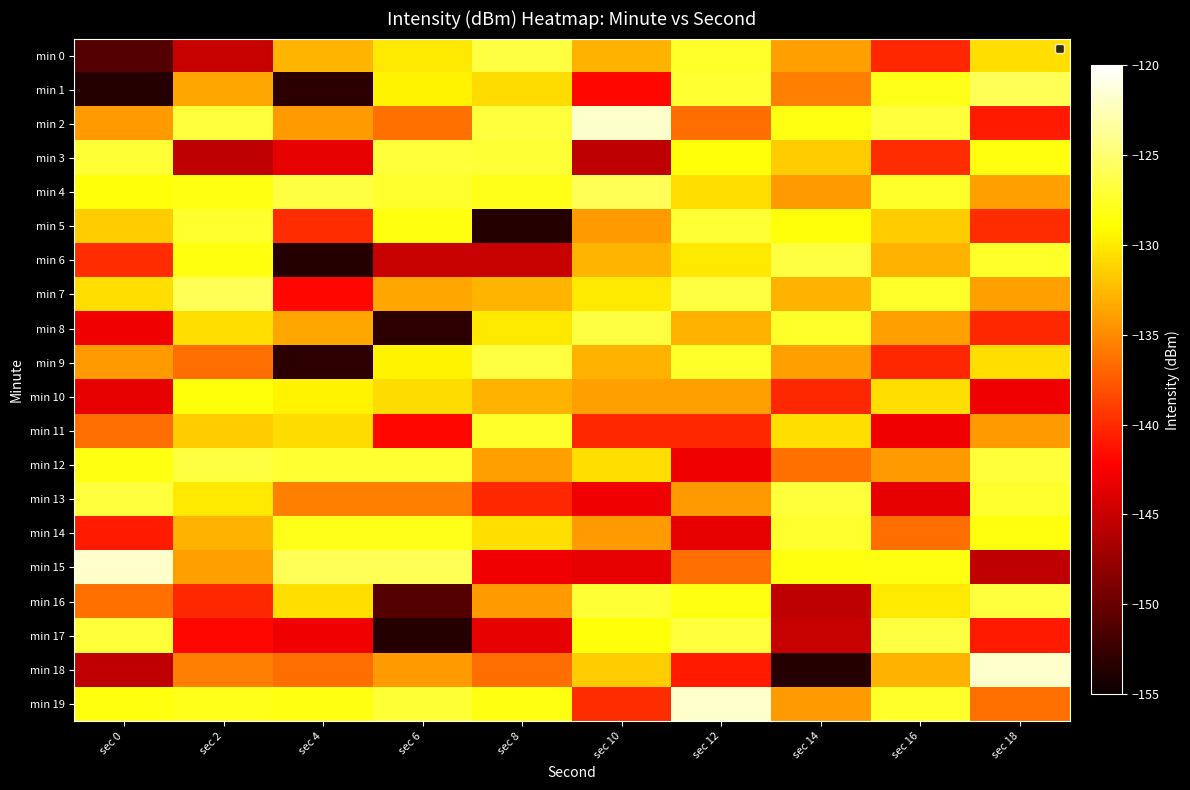

Reading left to right, list all the values displayed in this chart.

min 0: sec 0=-151.0	sec 2=-145.1	sec 4=-132.8	sec 6=-130.0	sec 8=-126.6	sec 10=-132.9	sec 12=-127.4	sec 14=-133.9	sec 16=-140.2	sec 18=-130.7
min 1: sec 0=-153.6	sec 2=-133.4	sec 4=-153.2	sec 6=-129.4	sec 8=-130.7	sec 10=-141.8	sec 12=-127.2	sec 14=-135.5	sec 16=-128.1	sec 18=-125.9
min 2: sec 0=-134.2	sec 2=-126.8	sec 4=-134.1	sec 6=-136.3	sec 8=-126.8	sec 10=-121.9	sec 12=-136.5	sec 14=-128.2	sec 16=-126.8	sec 18=-140.9
min 3: sec 0=-127.0	sec 2=-145.4	sec 4=-143.4	sec 6=-126.9	sec 8=-127.0	sec 10=-145.4	sec 12=-128.5	sec 14=-131.6	sec 16=-139.9	sec 18=-128.5
min 4: sec 0=-128.5	sec 2=-128.2	sec 4=-126.6	sec 6=-127.3	sec 8=-128.1	sec 10=-125.9	sec 12=-130.7	sec 14=-134.2	sec 16=-127.4	sec 18=-133.9
min 5: sec 0=-131.6	sec 2=-127.3	sec 4=-139.9	sec 6=-128.5	sec 8=-153.6	sec 10=-134.2	sec 12=-127.0	sec 14=-128.5	sec 16=-131.6	sec 18=-139.9
min 6: sec 0=-139.9	sec 2=-128.5	sec 4=-153.6	sec 6=-145.1	sec 8=-145.1	sec 10=-132.8	sec 12=-130.0	sec 14=-126.6	sec 16=-132.9	sec 18=-127.4
min 7: sec 0=-130.7	sec 2=-125.9	sec 4=-141.8	sec 6=-133.4	sec 8=-132.8	sec 10=-130.0	sec 12=-126.6	sec 14=-132.9	sec 16=-127.4	sec 18=-133.9
min 8: sec 0=-143.0	sec 2=-130.7	sec 4=-133.4	sec 6=-153.2	sec 8=-130.0	sec 10=-126.6	sec 12=-132.9	sec 14=-127.4	sec 16=-133.9	sec 18=-140.2
min 9: sec 0=-134.1	sec 2=-136.5	sec 4=-153.2	sec 6=-129.4	sec 8=-126.6	sec 10=-132.9	sec 12=-127.4	sec 14=-133.9	sec 16=-140.2	sec 18=-130.7
min 10: sec 0=-143.4	sec 2=-128.5	sec 4=-129.4	sec 6=-130.7	sec 8=-132.9	sec 10=-133.9	sec 12=-133.9	sec 14=-140.2	sec 16=-130.7	sec 18=-143.0
min 11: sec 0=-136.5	sec 2=-131.6	sec 4=-130.7	sec 6=-141.8	sec 8=-127.4	sec 10=-140.2	sec 12=-140.2	sec 14=-130.7	sec 16=-143.0	sec 18=-134.1
min 12: sec 0=-128.2	sec 2=-126.6	sec 4=-127.2	sec 6=-127.2	sec 8=-133.9	sec 10=-130.7	sec 12=-143.0	sec 14=-136.3	sec 16=-134.1	sec 18=-126.9
min 13: sec 0=-126.8	sec 2=-130.0	sec 4=-135.5	sec 6=-135.5	sec 8=-140.2	sec 10=-143.0	sec 12=-134.1	sec 14=-126.9	sec 16=-143.4	sec 18=-127.3
min 14: sec 0=-140.9	sec 2=-132.9	sec 4=-128.1	sec 6=-128.1	sec 8=-130.7	sec 10=-134.1	sec 12=-143.4	sec 14=-127.3	sec 16=-136.5	sec 18=-128.5
min 15: sec 0=-121.9	sec 2=-133.9	sec 4=-125.9	sec 6=-125.9	sec 8=-143.0	sec 10=-143.4	sec 12=-136.5	sec 14=-128.5	sec 16=-128.2	sec 18=-145.4
min 16: sec 0=-136.3	sec 2=-140.2	sec 4=-130.7	sec 6=-151.0	sec 8=-134.1	sec 10=-127.0	sec 12=-128.2	sec 14=-145.4	sec 16=-130.0	sec 18=-126.8
min 17: sec 0=-126.9	sec 2=-141.8	sec 4=-143.0	sec 6=-153.6	sec 8=-143.4	sec 10=-128.5	sec 12=-126.8	sec 14=-145.1	sec 16=-126.6	sec 18=-140.9
min 18: sec 0=-145.4	sec 2=-135.5	sec 4=-136.5	sec 6=-134.2	sec 8=-136.5	sec 10=-131.6	sec 12=-140.9	sec 14=-153.6	sec 16=-132.9	sec 18=-121.9
min 19: sec 0=-128.5	sec 2=-128.1	sec 4=-128.2	sec 6=-127.0	sec 8=-128.2	sec 10=-139.9	sec 12=-121.9	sec 14=-134.2	sec 16=-127.4	sec 18=-136.3